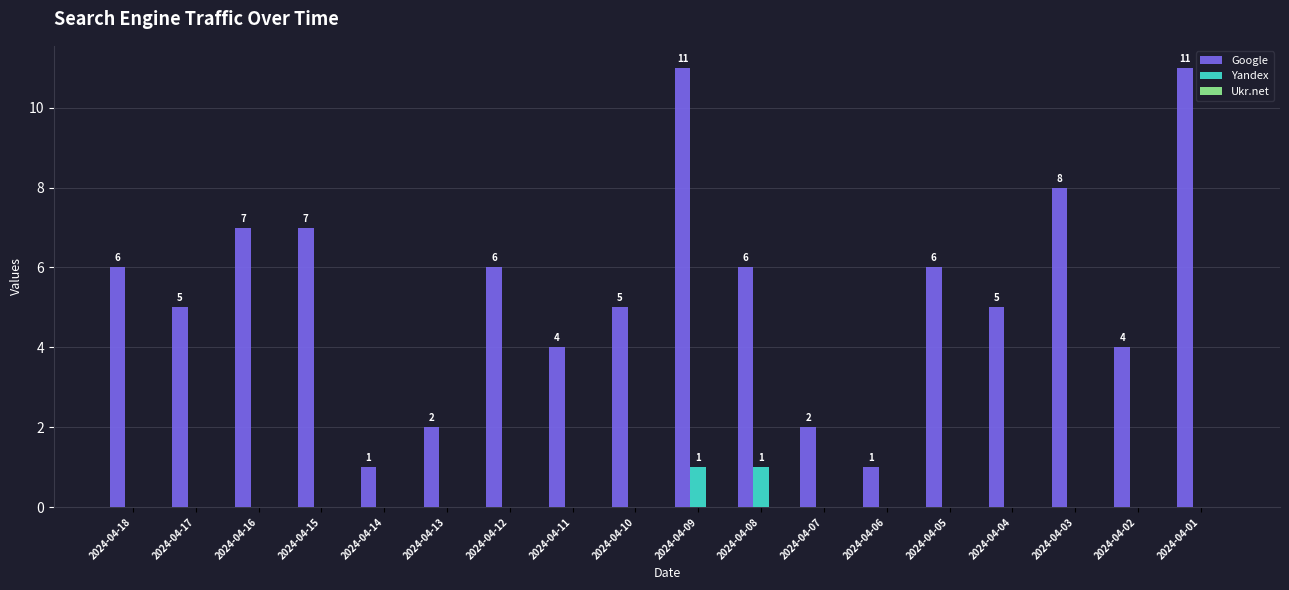

The Google series shows 11 at 2024-04-09. True or false?

True